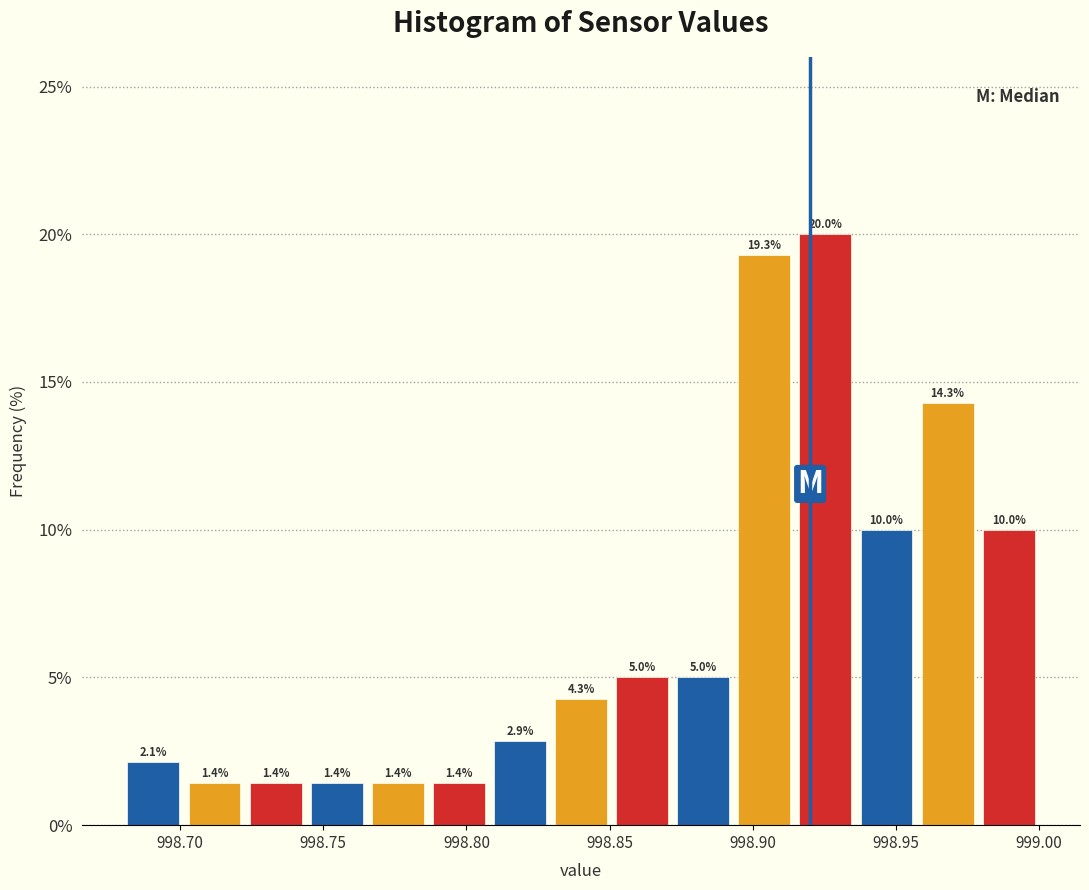

Which range on the x-axis has the tallest bar?

998.915 to 998.935